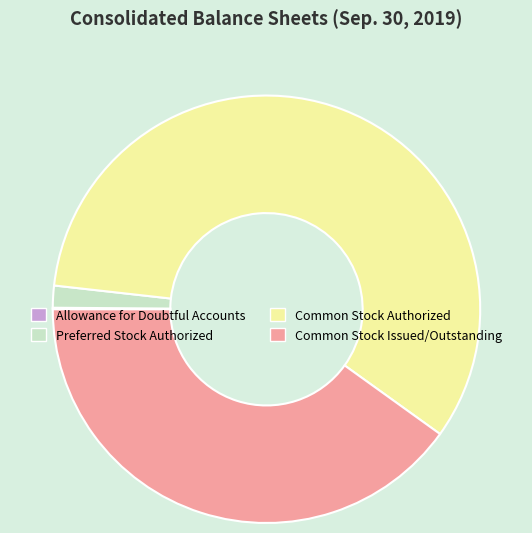

Do Common Stock Authorized and Common Stock Issued/Outstanding together represent more than half of the pie?

Yes